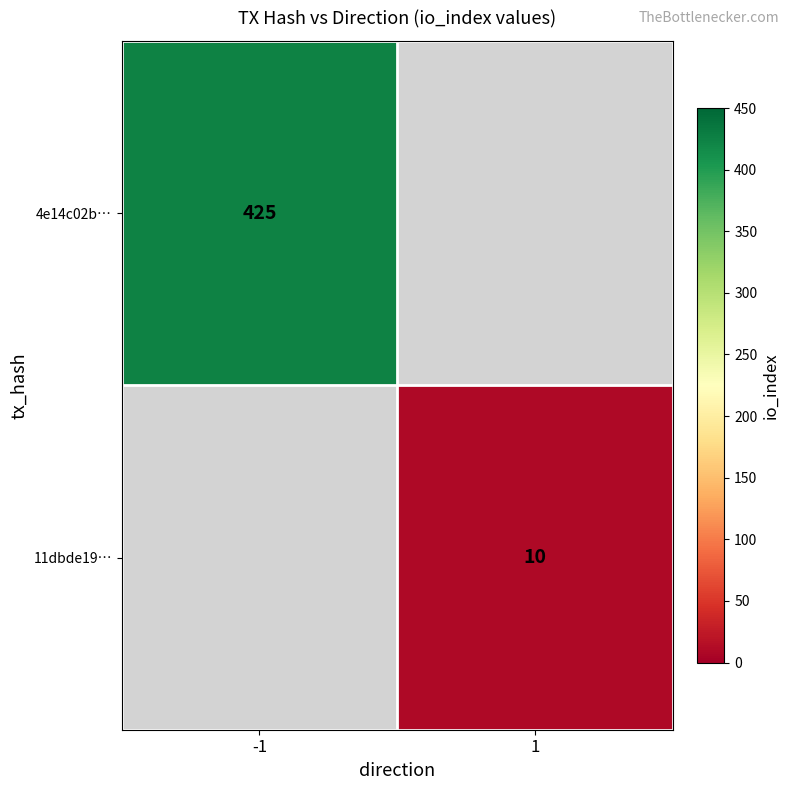

Which category has the highest value across all series?

-1